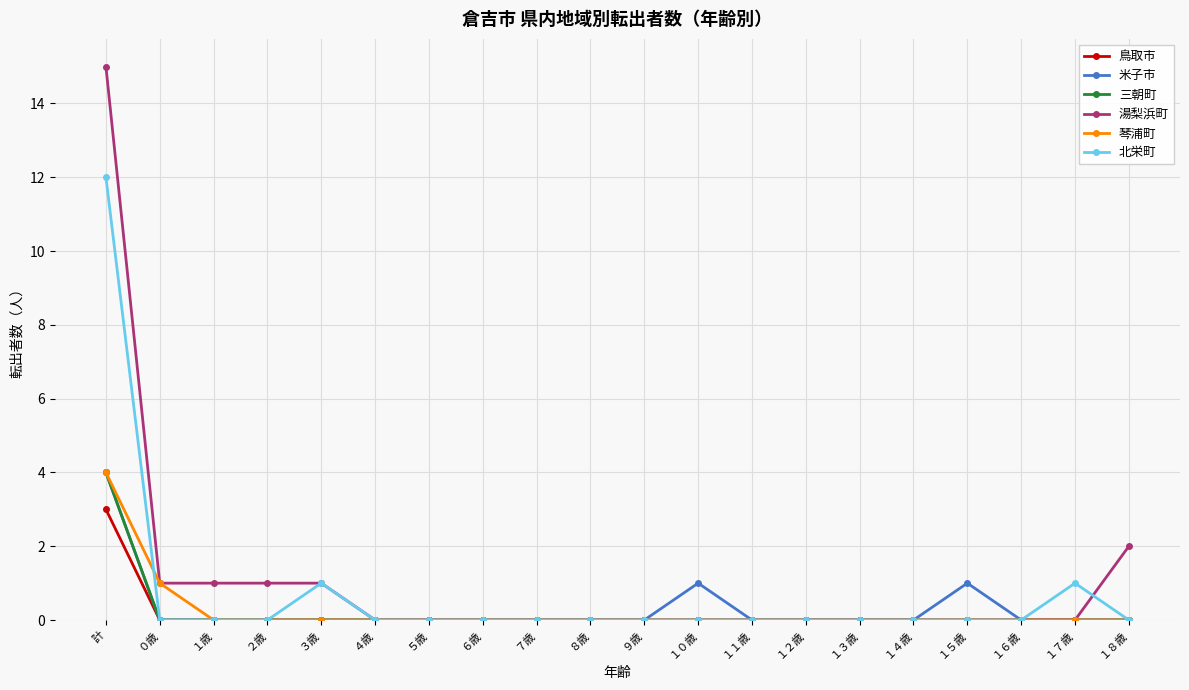

Count the number of data series in this chart.

6